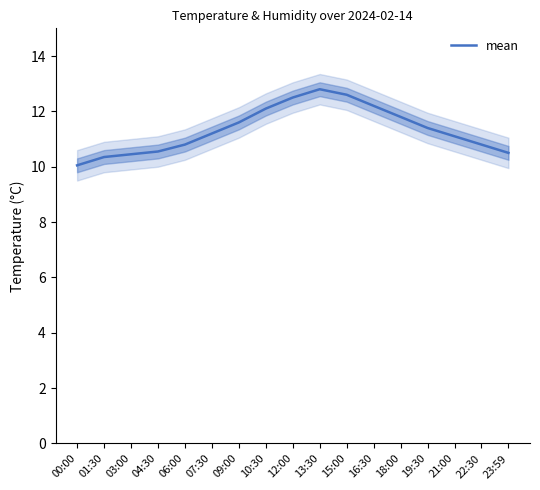

True or false: there are more than 1 points higher than both neighbors.

False